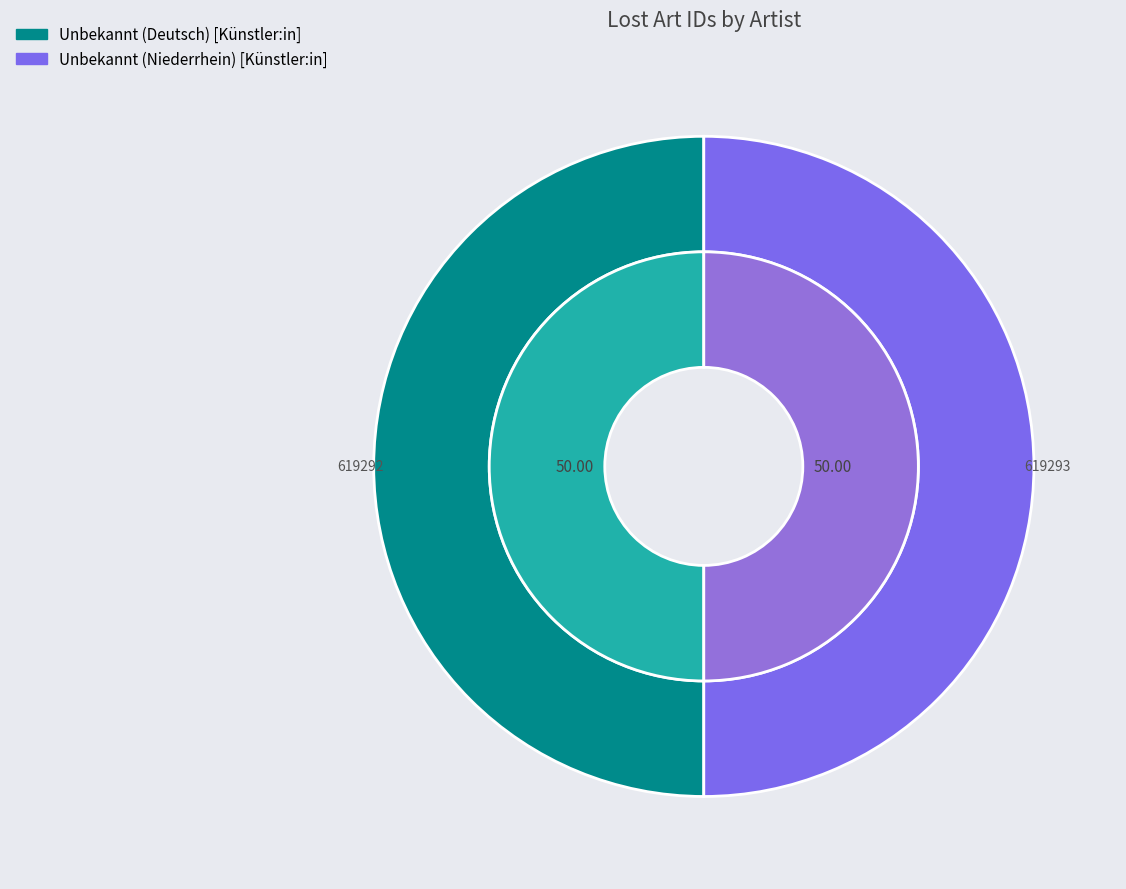

Which category has the smallest portion of the pie?

Unbekannt (Deutsch) [Künstler:in]